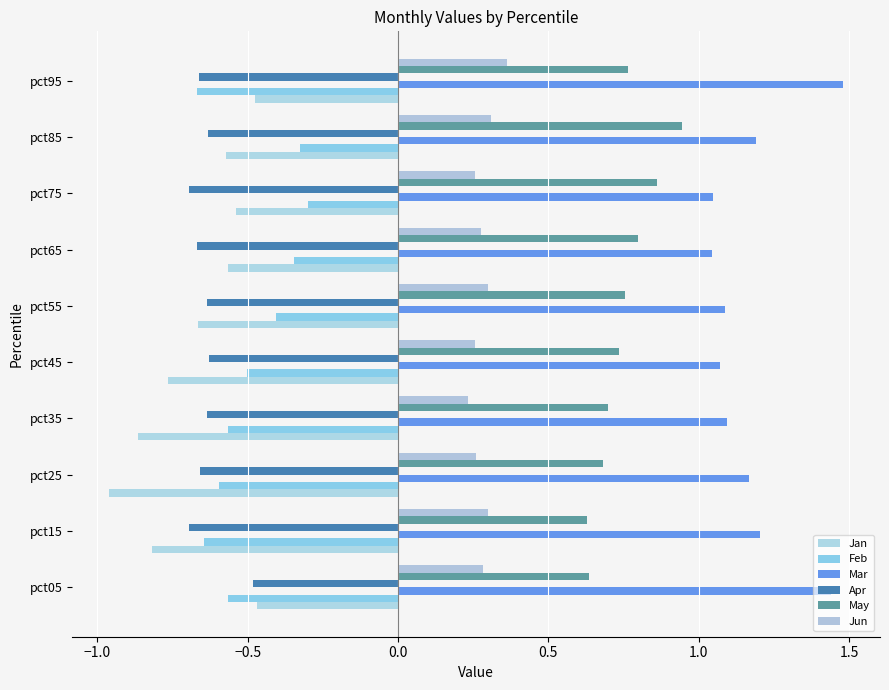

Count the number of categories in the chart.

10